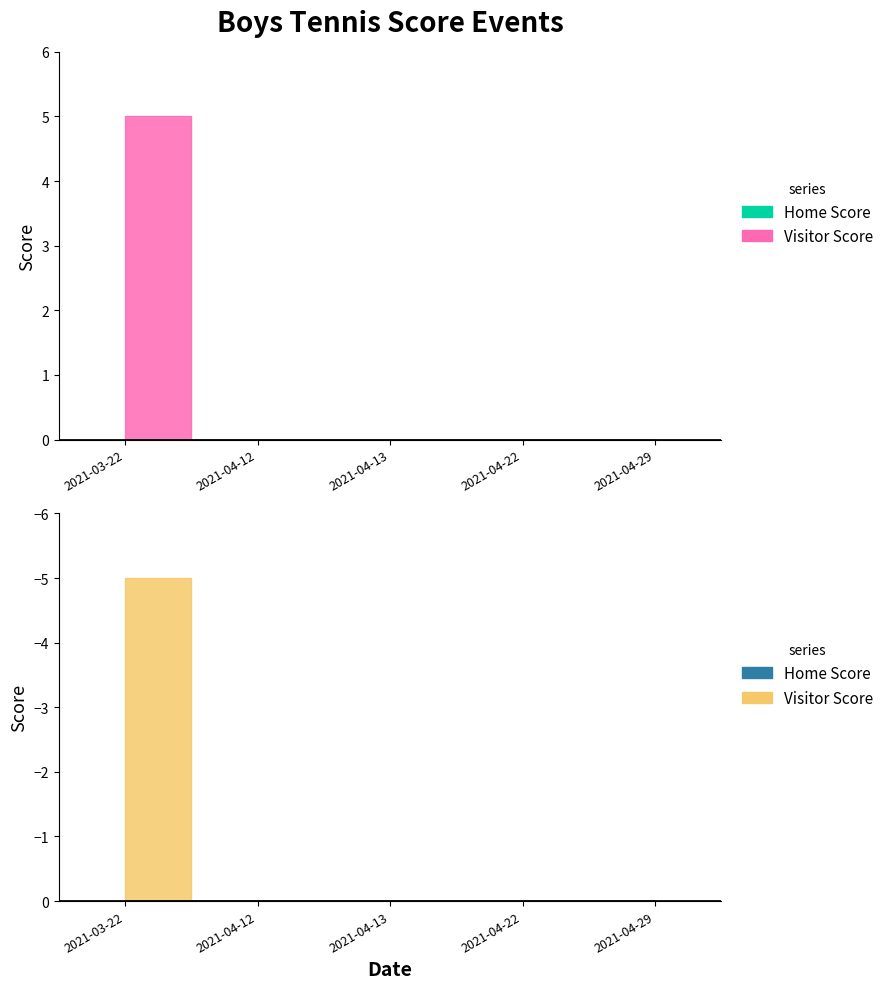

Does the chart have visible grid lines?

No